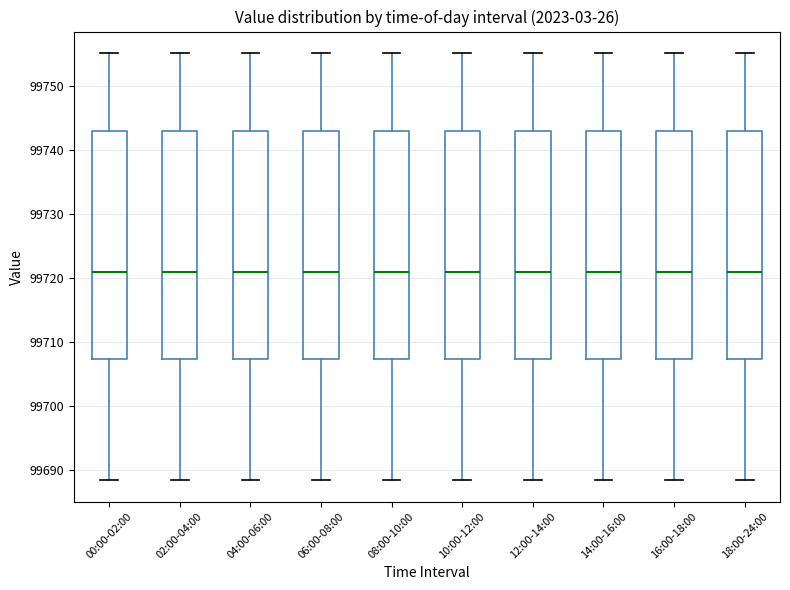

Reading left to right, read every box against the y-axis: the position of its median line, the range the box covers, and the ends of its whiskers. The values are not printed on the chart, so give them approximately, as read against the axis.

00:00-02:00: median 99721, box 99707 to 99743, whiskers 99688 to 99755
02:00-04:00: median 99721, box 99707 to 99743, whiskers 99688 to 99755
04:00-06:00: median 99721, box 99707 to 99743, whiskers 99688 to 99755
06:00-08:00: median 99721, box 99707 to 99743, whiskers 99688 to 99755
08:00-10:00: median 99721, box 99707 to 99743, whiskers 99688 to 99755
10:00-12:00: median 99721, box 99707 to 99743, whiskers 99688 to 99755
12:00-14:00: median 99721, box 99707 to 99743, whiskers 99688 to 99755
14:00-16:00: median 99721, box 99707 to 99743, whiskers 99688 to 99755
16:00-18:00: median 99721, box 99707 to 99743, whiskers 99688 to 99755
18:00-24:00: median 99721, box 99707 to 99743, whiskers 99688 to 99755